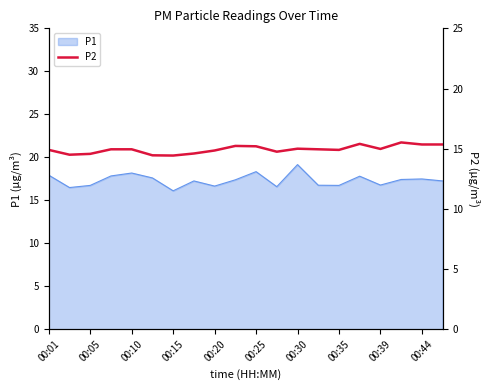

True or false: P1 has a value of 18.2 at 00:10.

True